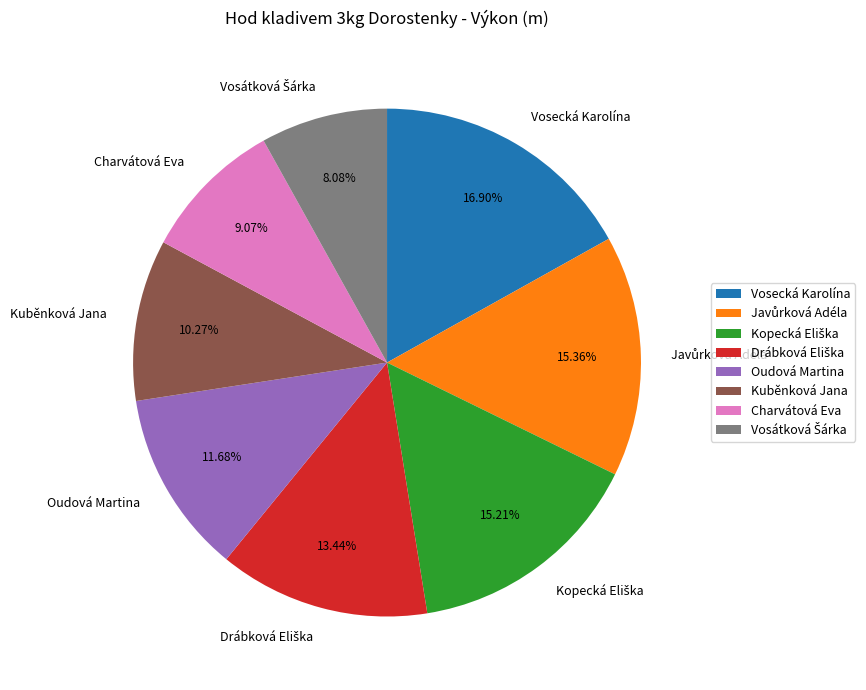

What is the largest slice in the pie chart?

Vosecká Karolína